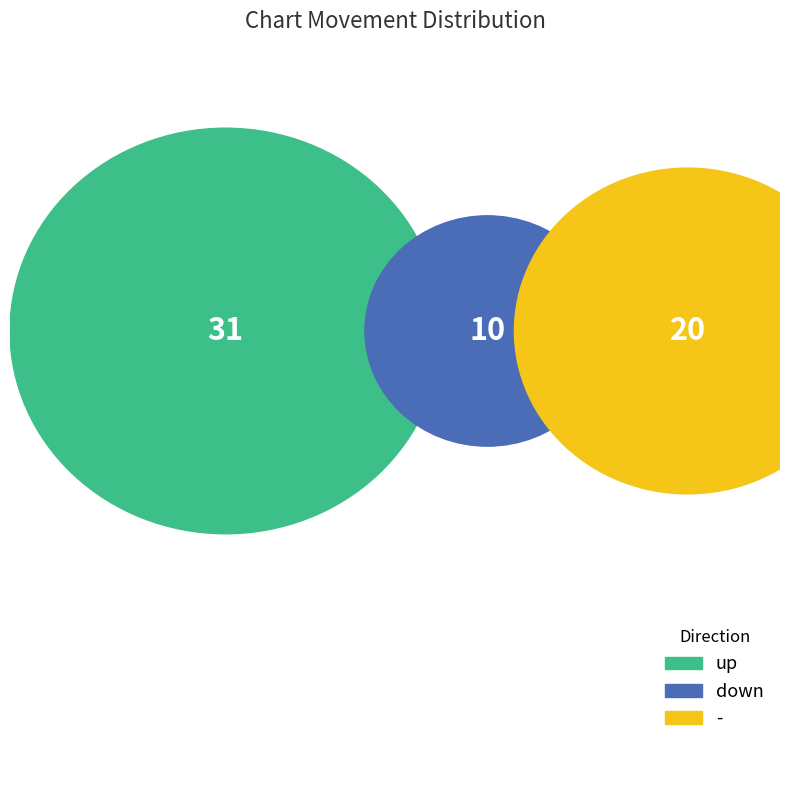

Is it true that - is 45% of the pie?

False